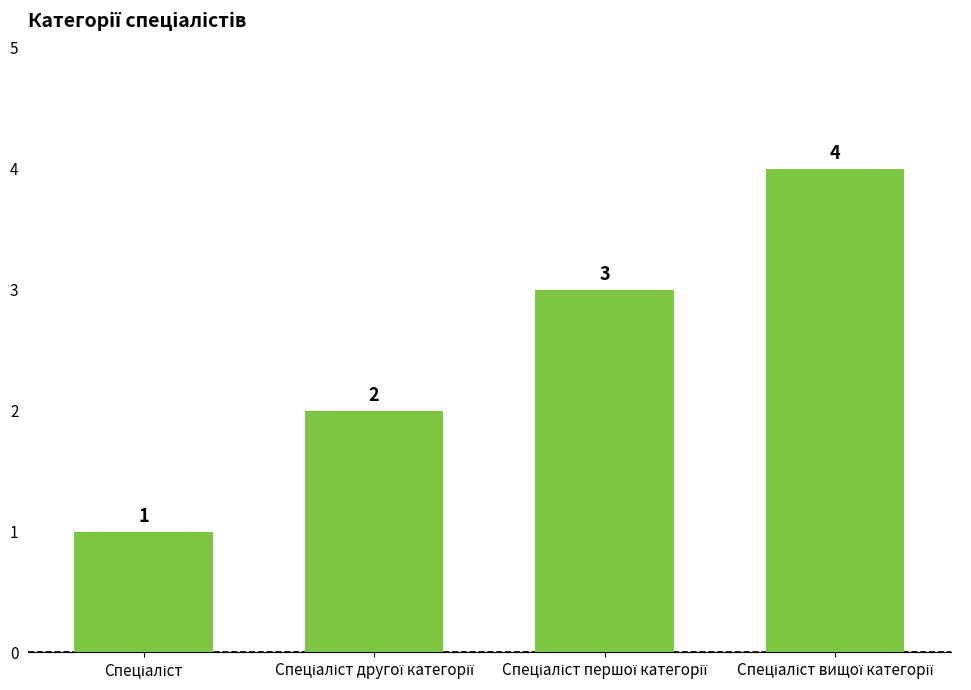

What is the greatest value displayed?

4